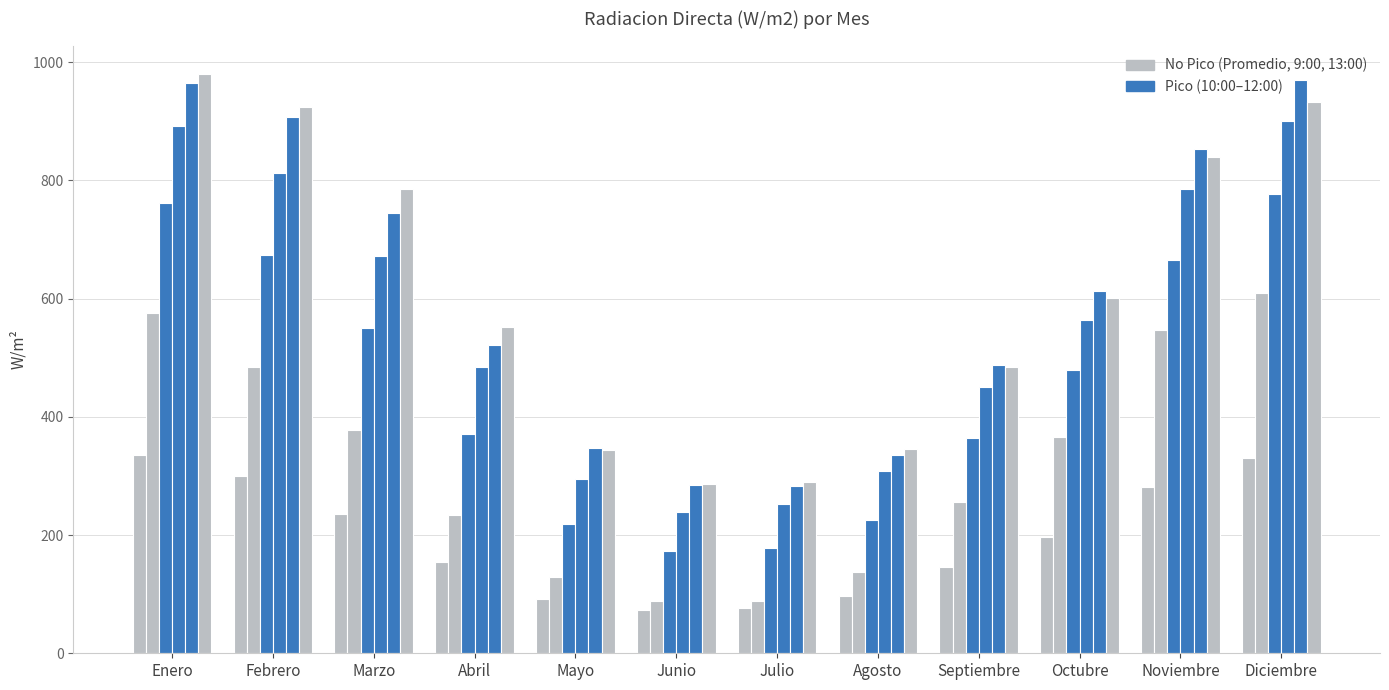

The value of 9:00 at Octubre is 365.8. True or false?

True